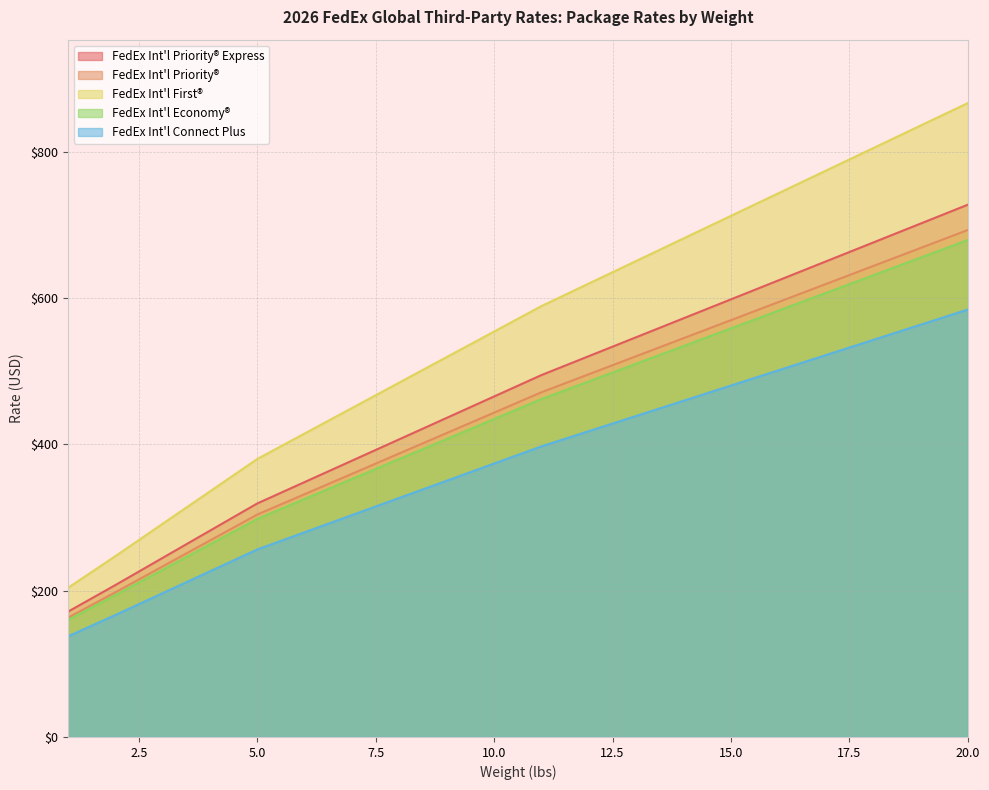

Rank the categories by FedEx Int'l First® value from highest to lowest.

20, 19, 18, 17, 16, 15, 14, 13, 12, 11, 10, 9, 8, 7, 6, 5, 4, 3, 2, 1